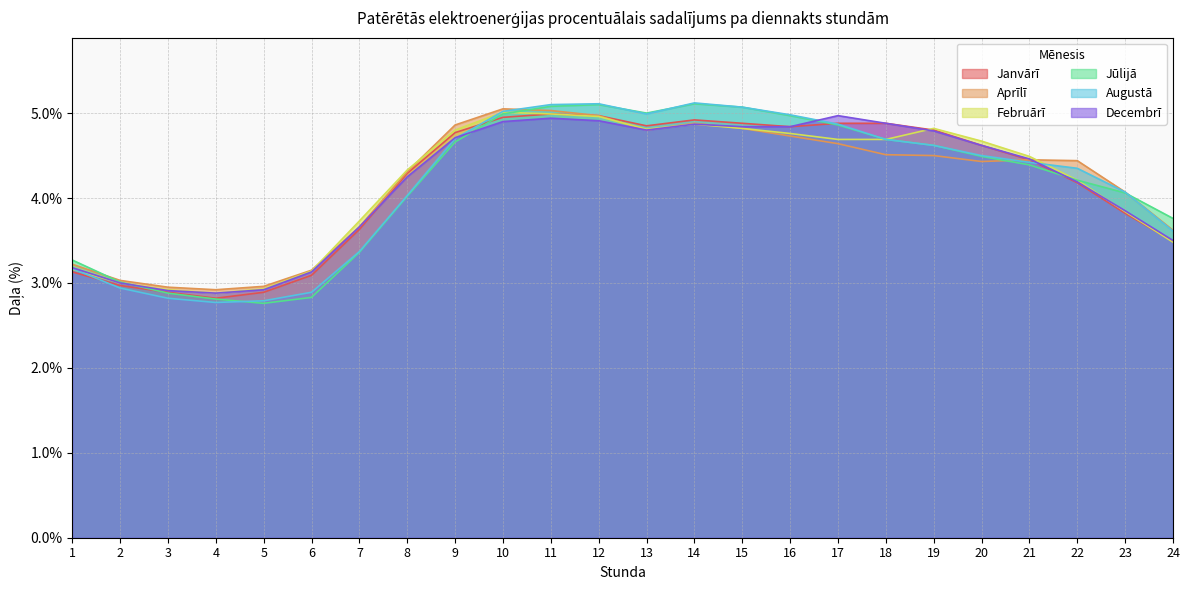

Is it true that Augustā equals 0.1 at 19?

False